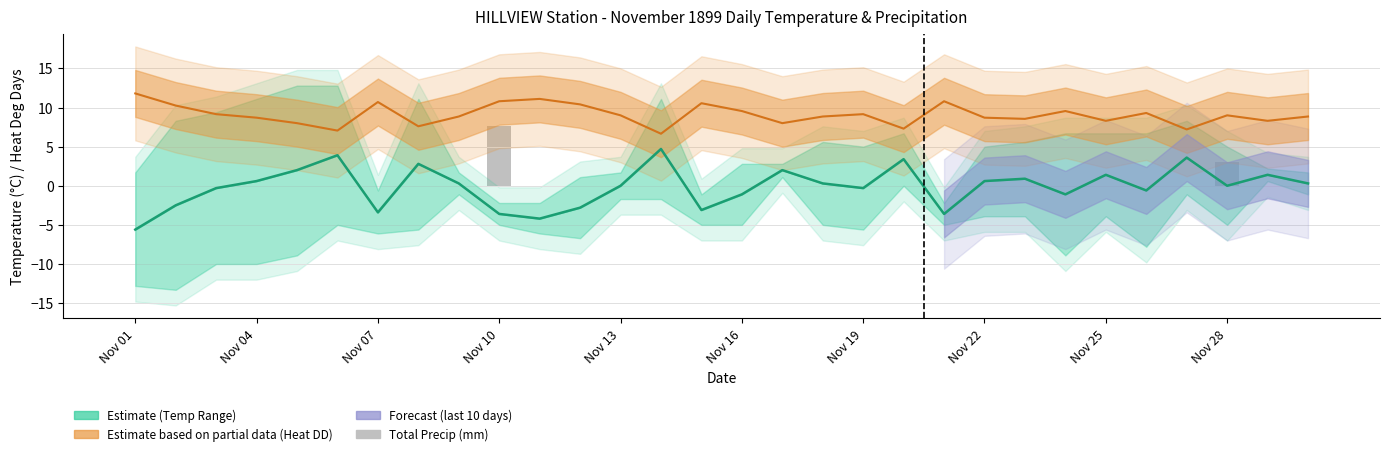

True or false: Mean Temp (°C) has a value of -4.2 at Nov 28.

False